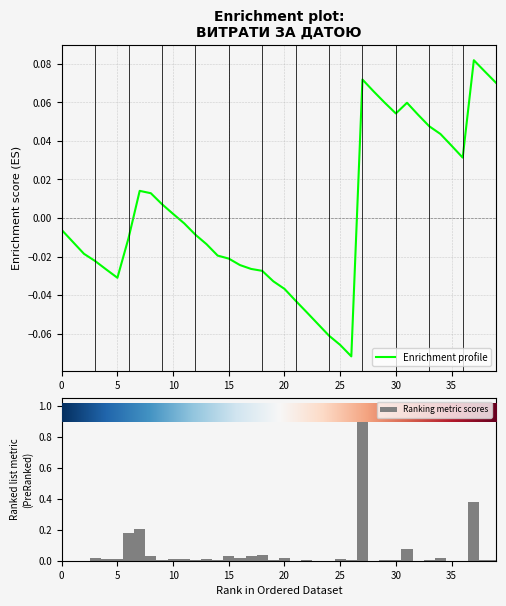

What is the difference between the highest and lowest values at 24?

0.1